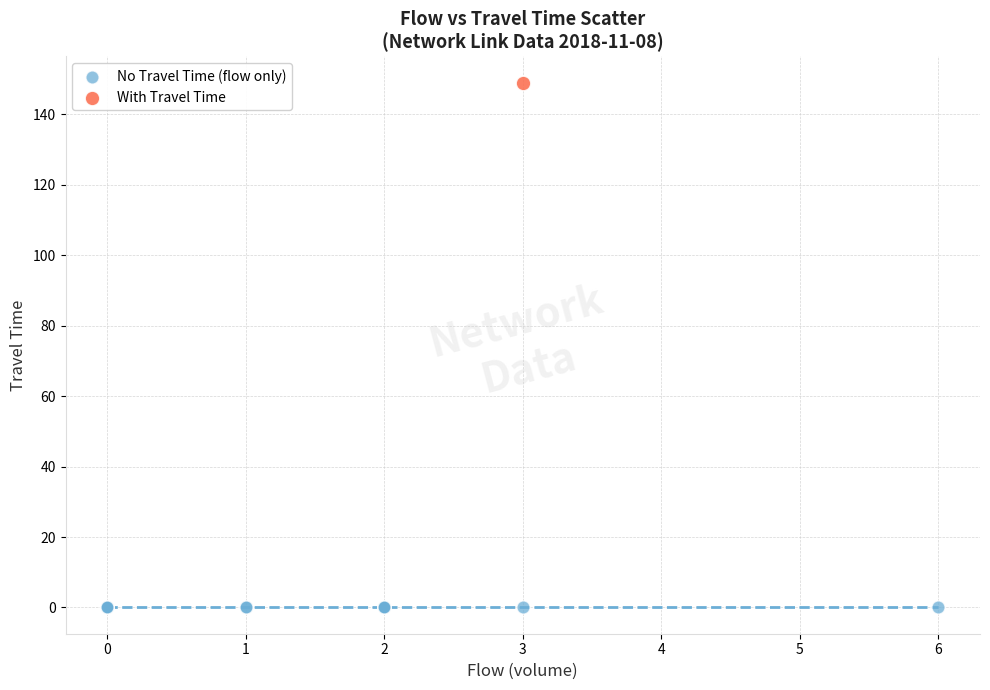

What are all the series names shown in the legend?

No Travel Time (flow only), With Travel Time